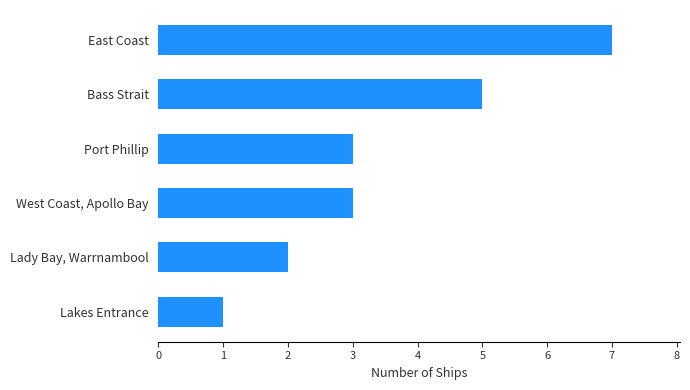

Count the number of data series in this chart.

1